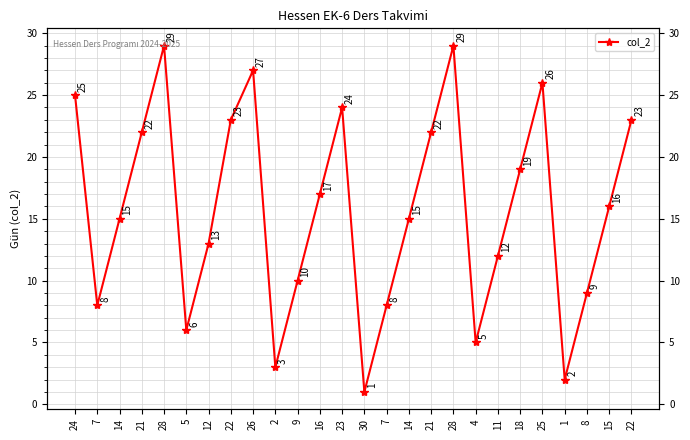

At which category does the chart reach its minimum across all series?

30